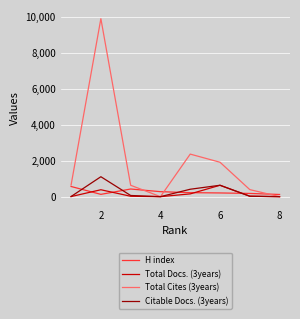

Which series has the largest range (max minus min)?

Total Cites (3years)